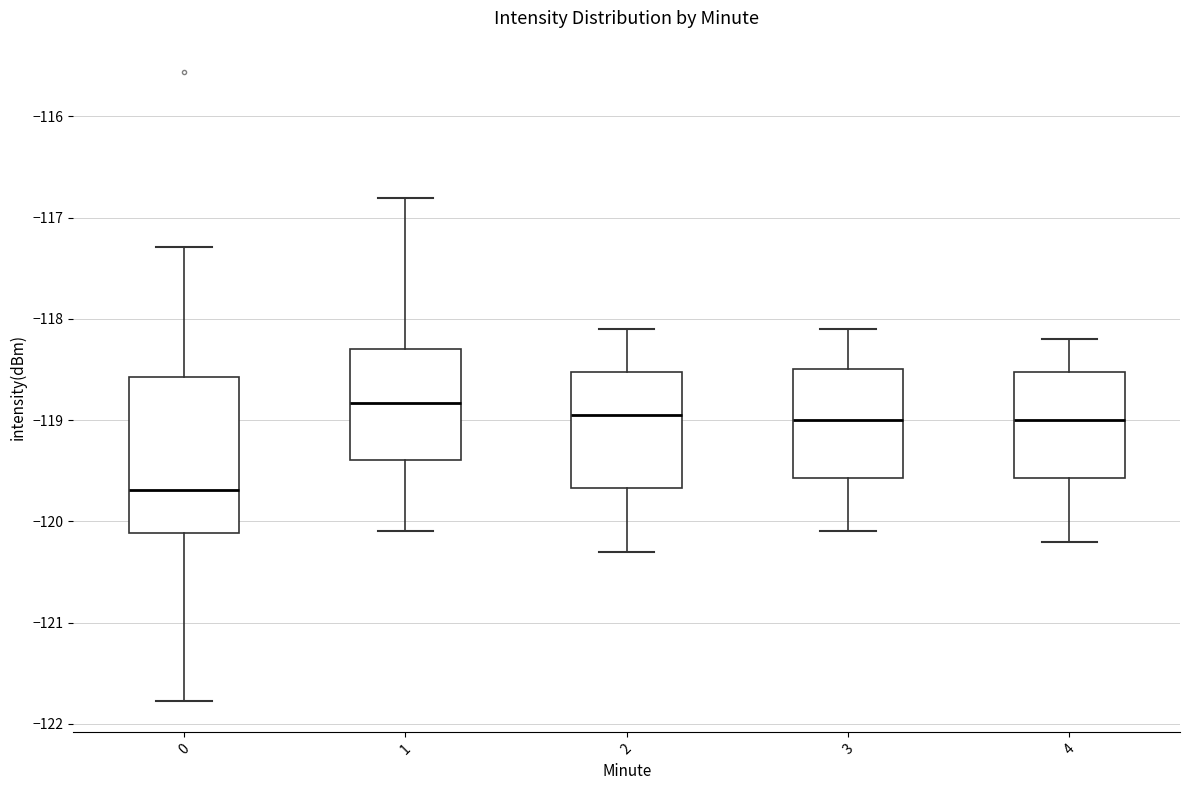

Which box has the lowest median line?

0